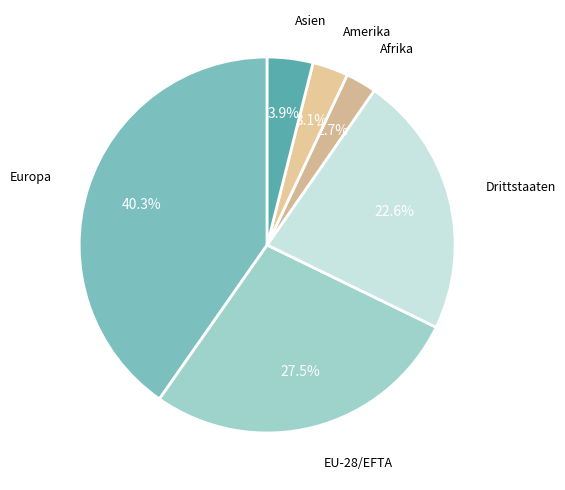

Count the number of slices in the pie.

6